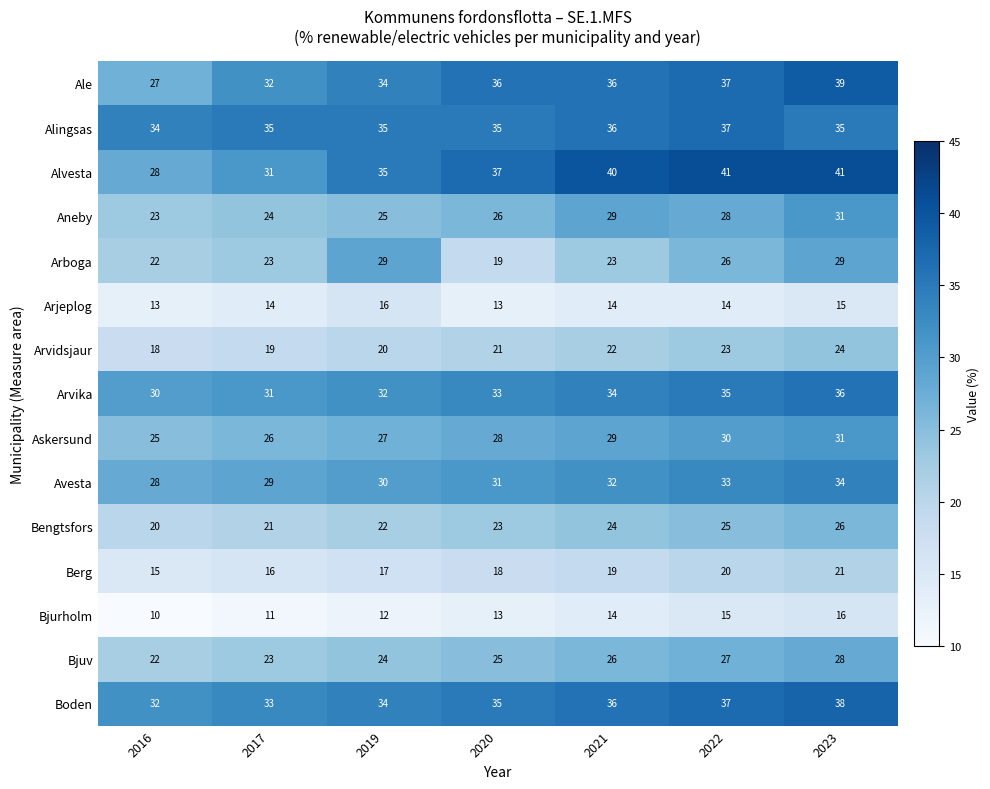

Which series has the largest total across all categories?

Alvesta